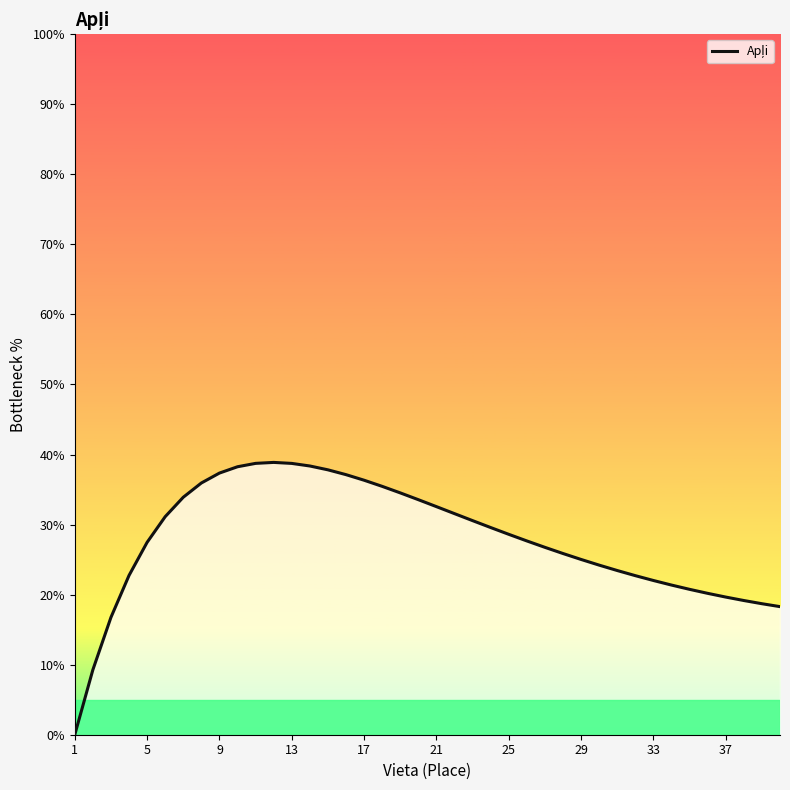

Count the number of data series in this chart.

1